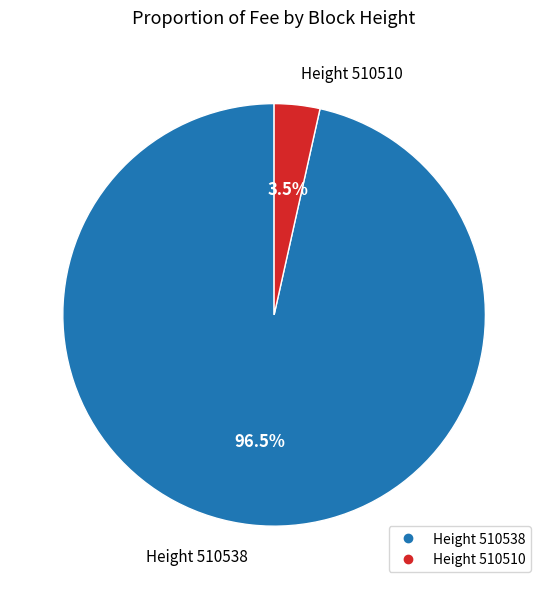

Is there any slice that represents more than half of the pie?

Yes